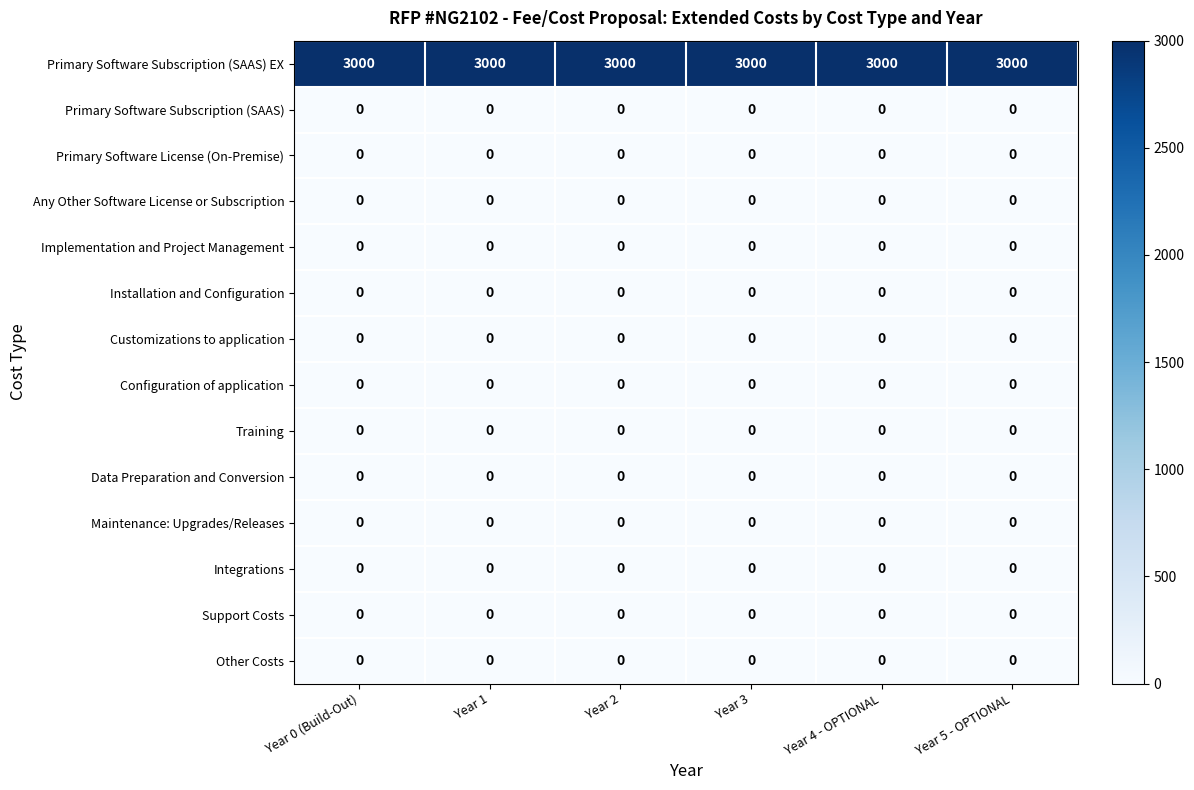

What is the spread (max minus min) of values at Year 3?

3000